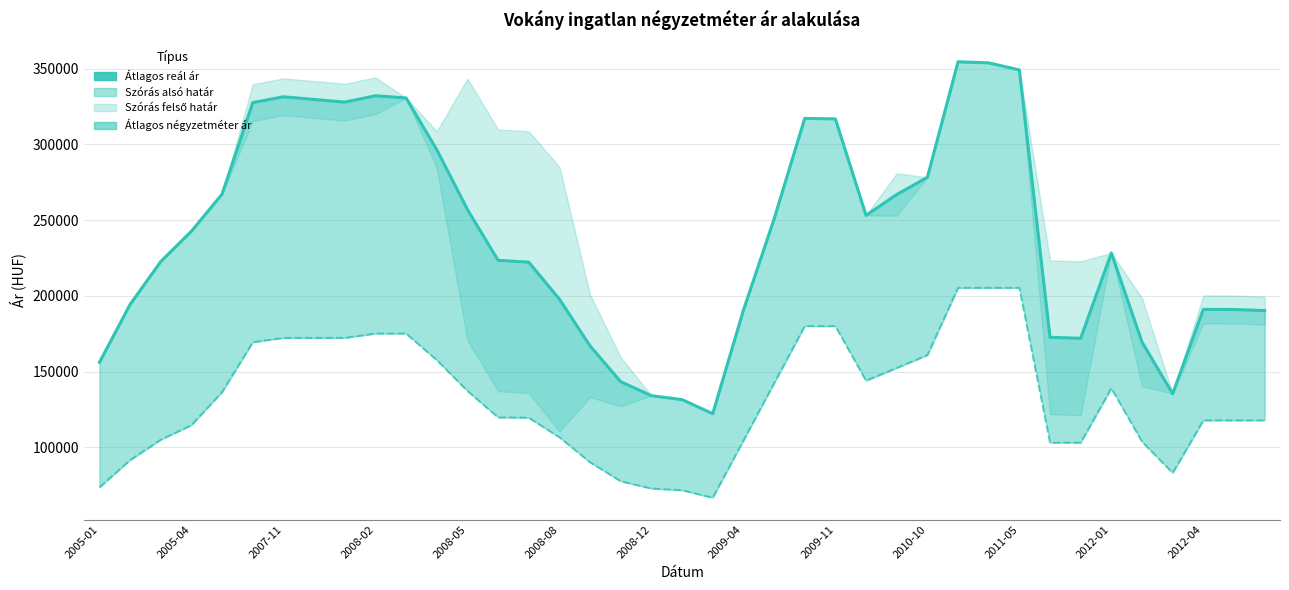

How many lines are shown in the chart?

2